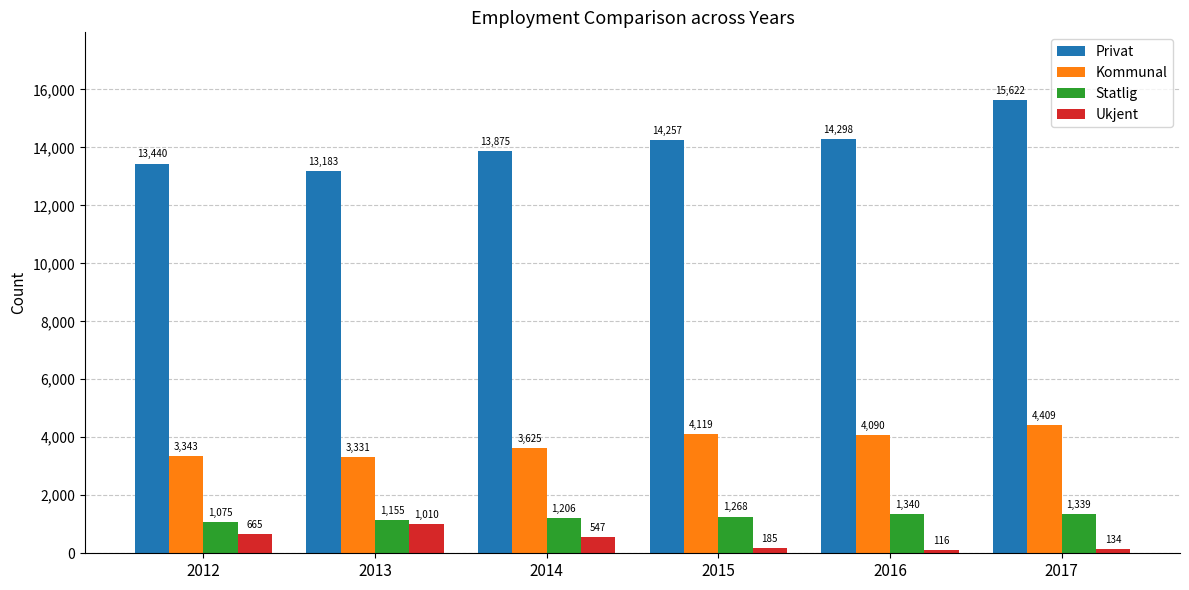

How many groups of bars are there?

6